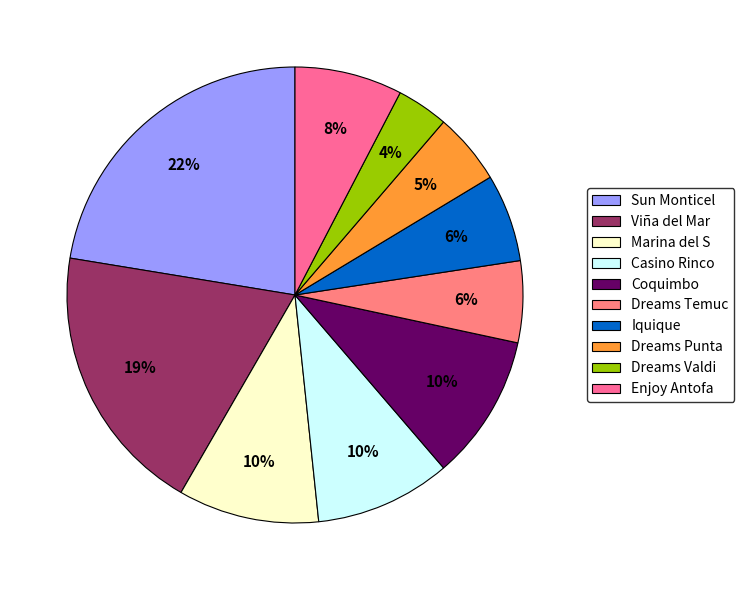

What is the smallest slice in the pie chart?

Dreams Valdi